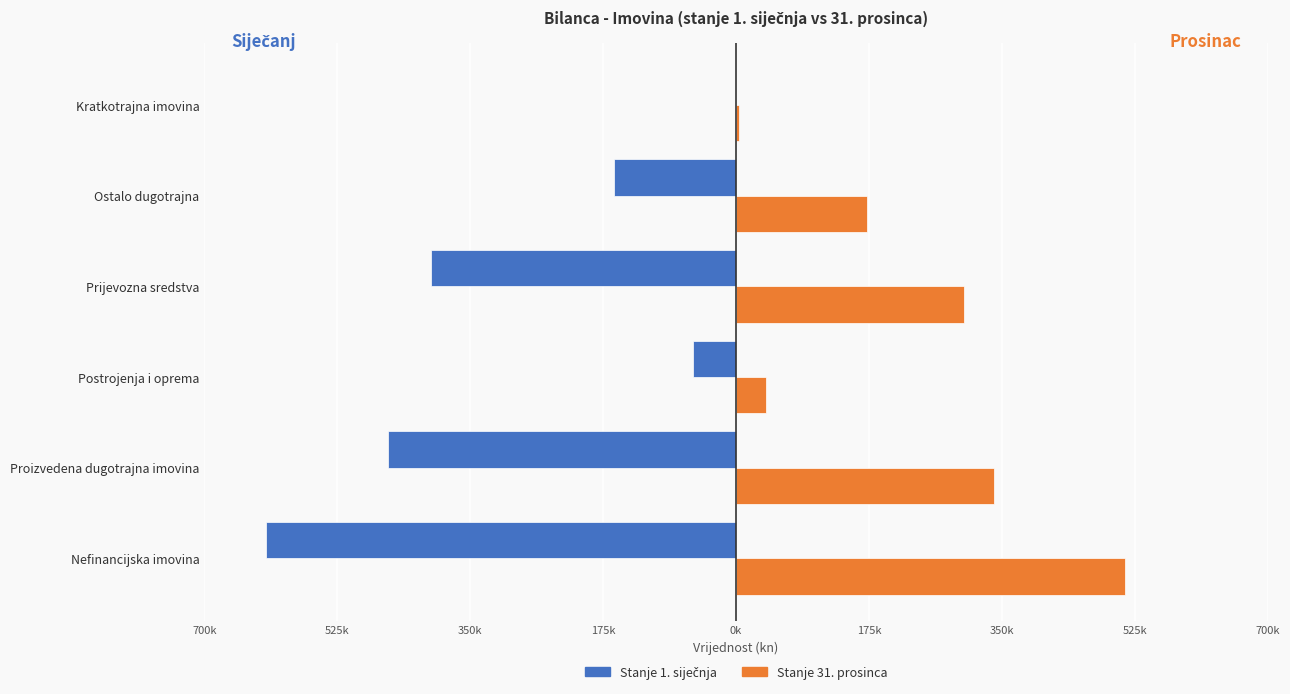

What is the value of the Stanje 31. prosinca bar at the 1st from the left?

511441.0